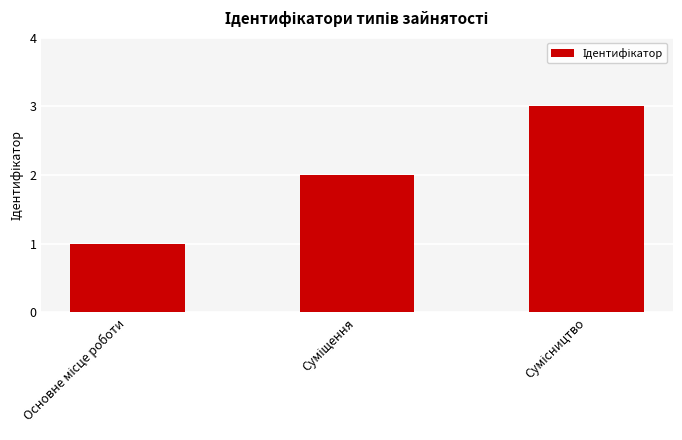

What is the sum of all values?

6